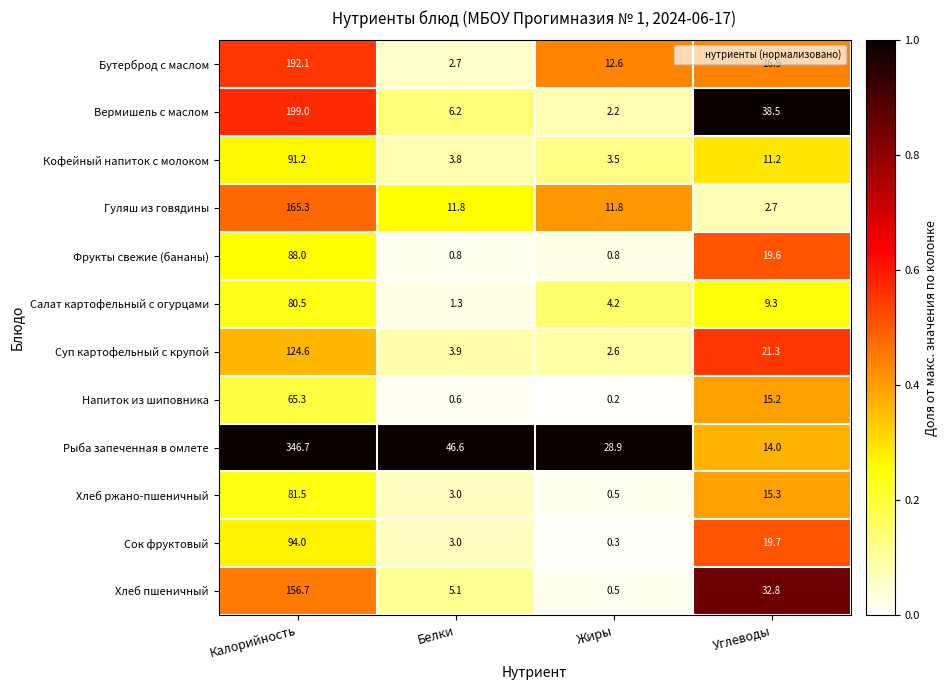

At which category is the sum across all series the highest?

Калорийность